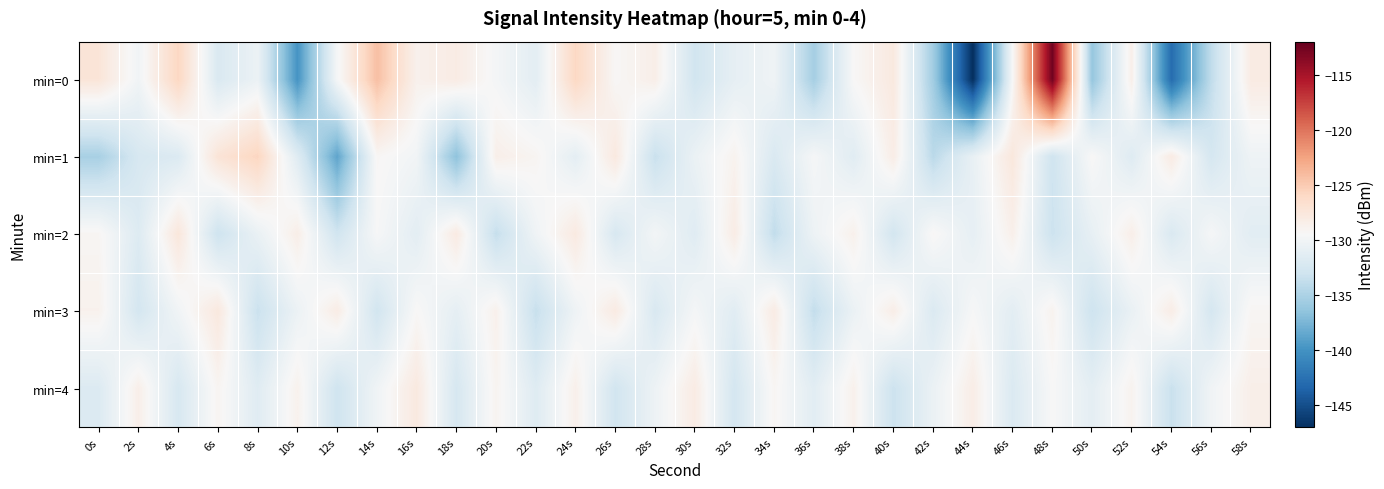

Reading left to right, list all the values displayed in this chart.

min=0: 0s=-127.3	2s=-130.1	4s=-125.8	6s=-132.1	8s=-130.5	10s=-139.9	12s=-129.7	14s=-124.3	16s=-128.7	18s=-128.1	20s=-129.8	22s=-131.3	24s=-125.9	26s=-129.4	28s=-128.5	30s=-132.8	32s=-131.0	34s=-130.2	36s=-135.3	38s=-129.4	40s=-127.8	42s=-135.6	44s=-147.0	46s=-129.5	48s=-112.5	50s=-136.3	52s=-128.5	54s=-142.9	56s=-133.8	58s=-128.0
min=1: 0s=-135.2	2s=-132.4	4s=-132.0	6s=-127.2	8s=-125.7	10s=-131.6	12s=-138.7	14s=-129.3	16s=-130.0	18s=-136.6	20s=-128.5	22s=-129.1	24s=-131.2	26s=-127.8	28s=-133.4	30s=-130.6	32s=-128.9	34s=-132.1	36s=-129.7	38s=-131.5	40s=-128.3	42s=-134.2	44s=-130.8	46s=-127.6	48s=-133.0	50s=-129.4	52s=-131.7	54s=-128.1	56s=-132.5	58s=-130.3
min=2: 0s=-129.2	2s=-131.8	4s=-127.5	6s=-133.1	8s=-130.7	10s=-128.4	12s=-132.9	14s=-129.6	16s=-131.3	18s=-128.0	20s=-133.6	22s=-130.2	24s=-127.9	26s=-132.3	28s=-129.9	30s=-131.6	32s=-128.2	34s=-133.8	36s=-130.4	38s=-128.7	40s=-132.7	42s=-129.3	44s=-131.0	46s=-128.6	48s=-133.2	50s=-130.9	52s=-128.5	54s=-132.1	56s=-129.7	58s=-131.4
min=3: 0s=-128.8	2s=-132.6	4s=-130.1	6s=-127.7	8s=-133.3	10s=-130.5	12s=-128.2	14s=-132.8	16s=-129.4	18s=-131.1	20s=-128.7	22s=-133.5	24s=-130.3	26s=-128.0	28s=-132.2	30s=-129.8	32s=-131.5	34s=-128.1	36s=-133.7	38s=-130.6	40s=-128.4	42s=-132.0	44s=-129.6	46s=-131.3	48s=-128.9	50s=-133.1	52s=-130.7	54s=-128.3	56s=-132.5	58s=-129.2
min=4: 0s=-131.9	2s=-128.5	4s=-132.3	6s=-129.1	8s=-131.6	10s=-128.8	12s=-133.0	14s=-130.2	16s=-127.8	18s=-132.4	20s=-129.0	22s=-131.7	24s=-128.6	26s=-132.8	28s=-130.4	30s=-128.1	32s=-132.6	34s=-129.2	36s=-131.4	38s=-128.7	40s=-133.2	42s=-130.6	44s=-128.3	46s=-132.0	48s=-129.5	50s=-131.2	52s=-128.9	54s=-133.4	56s=-130.1	58s=-128.5